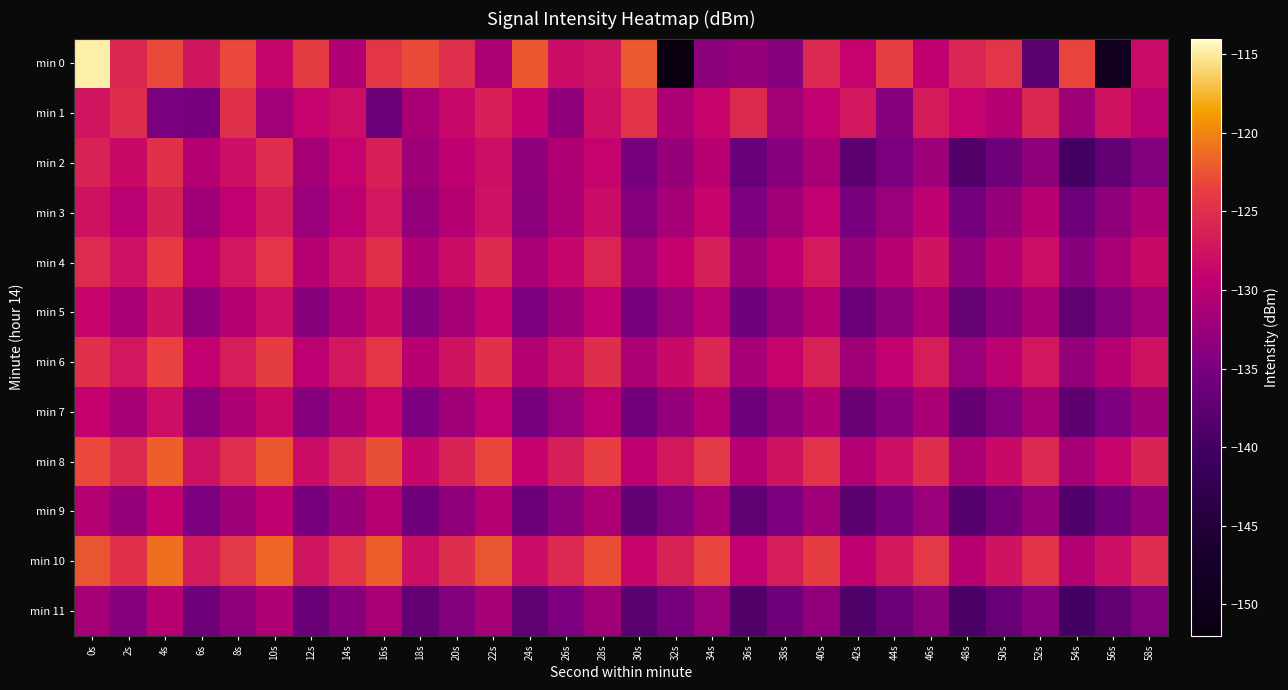

Reading left to right, list all the values displayed in this chart.

min 0: 0s=-114.8	2s=-125.7	4s=-123.0	6s=-127.3	8s=-123.1	10s=-128.6	12s=-123.9	14s=-130.7	16s=-124.3	18s=-123.0	20s=-124.9	22s=-130.9	24s=-122.3	26s=-128.1	28s=-127.4	30s=-122.2	32s=-151.6	34s=-133.6	36s=-132.8	38s=-133.9	40s=-125.5	42s=-128.9	44s=-123.8	46s=-129.5	48s=-125.8	50s=-124.4	52s=-137.9	54s=-123.3	56s=-148.8	58s=-128.2
min 1: 0s=-127.4	2s=-125.1	4s=-135.1	6s=-135.1	8s=-124.9	10s=-132.0	12s=-129.0	14s=-128.0	16s=-136.3	18s=-131.3	20s=-128.4	22s=-126.3	24s=-129.1	26s=-133.2	28s=-127.9	30s=-124.6	32s=-131.0	34s=-128.8	36s=-125.4	38s=-131.7	40s=-129.3	42s=-127.1	44s=-133.9	46s=-126.8	48s=-129.0	50s=-130.4	52s=-125.7	54s=-132.1	56s=-127.5	58s=-129.9
min 2: 0s=-126.1	2s=-128.3	4s=-124.8	6s=-130.4	8s=-127.9	10s=-125.2	12s=-131.6	14s=-129.0	16s=-126.3	18s=-132.1	20s=-129.6	22s=-127.9	24s=-133.2	26s=-130.7	28s=-129.0	30s=-135.3	32s=-132.8	34s=-130.0	36s=-136.4	38s=-133.9	40s=-131.1	42s=-137.6	44s=-135.0	46s=-132.2	48s=-138.7	50s=-136.0	52s=-133.3	54s=-139.8	56s=-137.1	58s=-134.4
min 3: 0s=-127.5	2s=-129.9	4s=-126.2	6s=-132.0	8s=-129.3	10s=-126.7	12s=-132.4	14s=-129.9	16s=-127.1	18s=-133.0	20s=-130.3	22s=-127.7	24s=-133.6	26s=-131.0	28s=-128.2	30s=-134.1	32s=-131.4	34s=-128.8	36s=-134.7	38s=-132.0	40s=-129.2	42s=-135.1	44s=-132.4	46s=-129.7	48s=-135.6	50s=-132.8	52s=-130.0	54s=-136.1	56s=-133.3	58s=-130.7
min 4: 0s=-125.3	2s=-127.7	4s=-124.0	6s=-129.8	8s=-127.1	10s=-124.4	12s=-130.2	14s=-127.7	16s=-124.9	18s=-130.8	20s=-128.1	22s=-125.4	24s=-131.2	26s=-128.7	28s=-125.9	30s=-131.8	32s=-129.1	34s=-126.4	36s=-132.2	38s=-129.7	40s=-126.9	42s=-132.8	44s=-130.1	46s=-127.4	48s=-133.2	50s=-130.6	52s=-127.9	54s=-133.8	56s=-131.1	58s=-128.3
min 5: 0s=-128.8	2s=-131.1	4s=-127.4	6s=-133.2	8s=-130.6	10s=-127.9	12s=-133.8	14s=-131.1	16s=-128.3	18s=-134.2	20s=-131.6	22s=-128.9	24s=-134.8	26s=-132.1	28s=-129.3	30s=-135.2	32s=-132.6	34s=-129.9	36s=-135.8	38s=-133.1	40s=-130.3	42s=-136.2	44s=-133.6	46s=-130.9	48s=-136.8	50s=-134.1	52s=-131.3	54s=-137.2	56s=-134.4	58s=-131.8
min 6: 0s=-124.8	2s=-127.1	4s=-123.4	6s=-129.2	8s=-126.5	10s=-123.9	12s=-129.8	14s=-127.1	16s=-124.3	18s=-130.1	20s=-127.4	22s=-124.8	24s=-130.6	26s=-127.9	28s=-125.1	30s=-131.0	32s=-128.3	34s=-125.7	36s=-131.4	38s=-128.9	40s=-126.1	42s=-132.0	44s=-129.3	46s=-126.5	48s=-132.4	50s=-129.9	52s=-127.1	54s=-133.0	56s=-130.2	58s=-127.5
min 7: 0s=-129.1	2s=-131.4	4s=-127.9	6s=-133.7	8s=-131.0	10s=-128.3	12s=-134.1	14s=-131.4	16s=-128.8	18s=-134.7	20s=-132.0	22s=-129.2	24s=-135.1	26s=-132.6	28s=-129.8	30s=-135.7	32s=-133.0	34s=-130.2	36s=-136.1	38s=-133.4	40s=-130.8	42s=-136.6	44s=-133.9	46s=-131.1	48s=-137.0	50s=-134.3	52s=-131.6	54s=-137.4	56s=-134.8	58s=-132.1
min 8: 0s=-123.1	2s=-125.4	4s=-121.9	6s=-127.7	8s=-125.0	10s=-122.3	12s=-128.1	14s=-125.4	16s=-122.8	18s=-128.7	20s=-126.0	22s=-123.2	24s=-129.1	26s=-126.4	28s=-123.8	30s=-129.6	32s=-127.0	34s=-124.2	36s=-130.1	38s=-127.4	40s=-124.7	42s=-130.6	44s=-127.9	46s=-125.1	48s=-131.0	50s=-128.3	52s=-125.5	54s=-131.4	56s=-128.8	58s=-126.0
min 9: 0s=-130.4	2s=-132.8	4s=-129.1	6s=-134.9	8s=-132.2	10s=-129.6	12s=-135.3	14s=-132.8	16s=-130.0	18s=-135.9	20s=-133.2	22s=-130.4	24s=-136.3	26s=-133.7	28s=-131.0	30s=-136.9	32s=-134.2	34s=-131.4	36s=-137.3	38s=-134.7	40s=-132.0	42s=-137.9	44s=-135.1	46s=-132.4	48s=-138.2	50s=-135.7	52s=-132.9	54s=-138.8	56s=-136.1	58s=-133.3
min 10: 0s=-122.4	2s=-124.8	4s=-121.1	6s=-126.9	8s=-124.2	10s=-121.5	12s=-127.3	14s=-124.7	16s=-122.0	18s=-127.9	20s=-125.1	22s=-122.4	24s=-128.2	26s=-125.5	28s=-122.9	30s=-128.8	32s=-126.1	34s=-123.3	36s=-129.2	38s=-126.5	40s=-123.9	42s=-129.7	44s=-127.0	46s=-124.2	48s=-130.1	50s=-127.4	52s=-124.7	54s=-130.6	56s=-127.9	58s=-125.2
min 11: 0s=-131.6	2s=-133.9	4s=-130.2	6s=-136.0	8s=-133.3	10s=-130.7	12s=-136.4	14s=-133.9	16s=-131.1	18s=-136.9	20s=-134.2	22s=-131.6	24s=-137.3	26s=-134.8	28s=-132.0	30s=-137.9	32s=-135.3	34s=-132.6	36s=-138.4	38s=-135.8	40s=-133.1	42s=-138.9	44s=-136.2	46s=-133.6	48s=-139.3	50s=-136.7	52s=-134.0	54s=-139.8	56s=-137.1	58s=-134.4